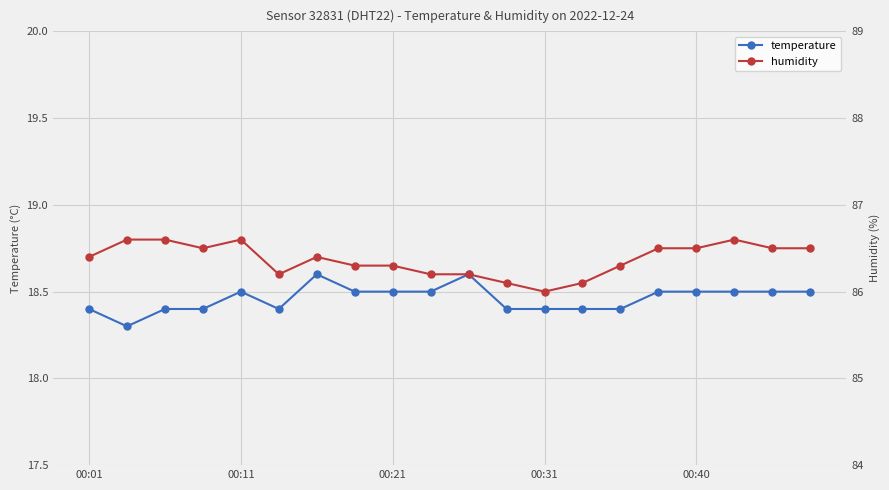

Count the temperature values in the range 18 to 19.

20